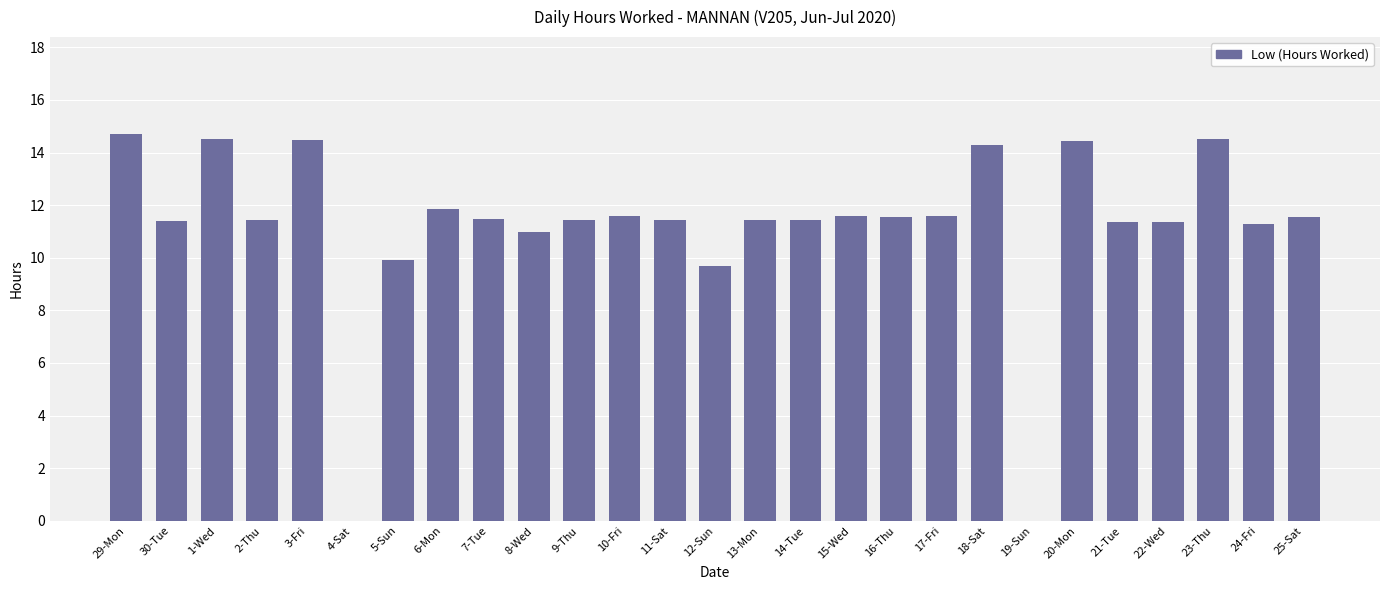

True or false: the data shows 11.4 at 21-Tue.

True